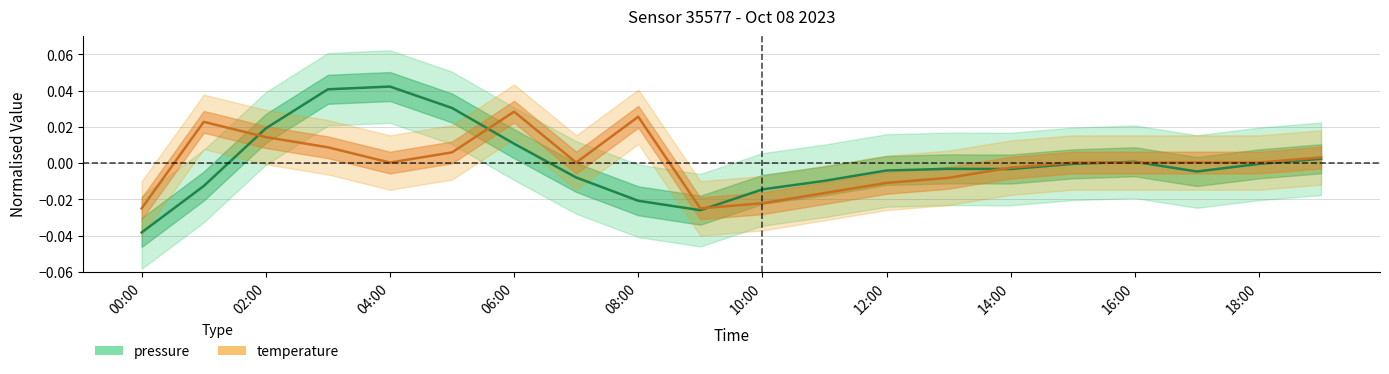

What position from the left is 05:00?

6